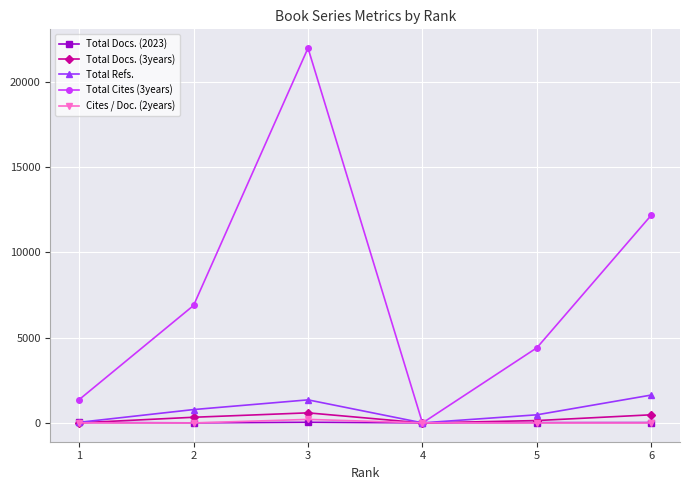

Is this an area chart (filled region under the line)?

No